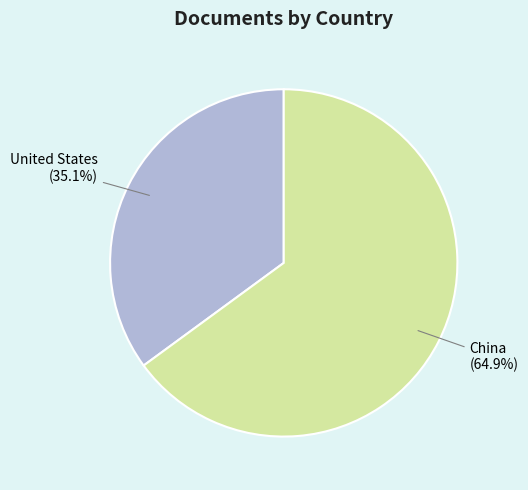

Which has a higher value, China or United States?

China